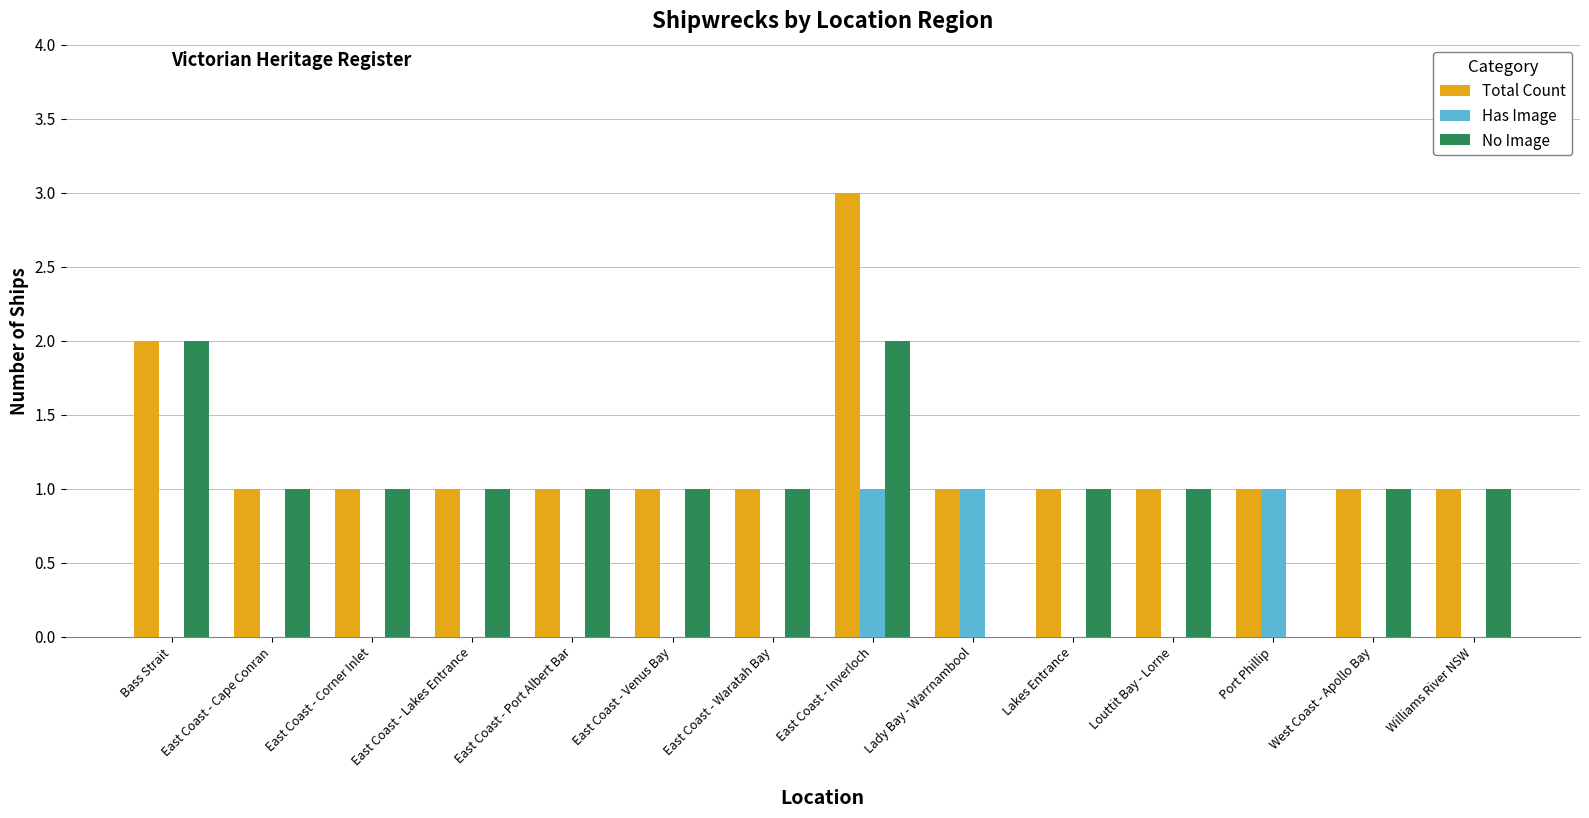

Is it true that Total Count equals 5 at East Coast - Inverloch?

False